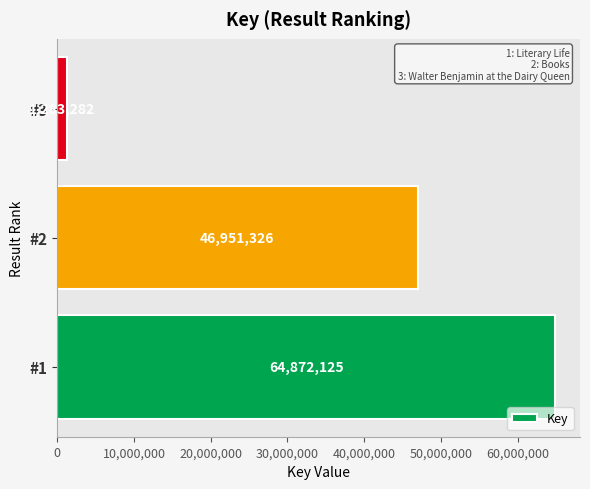

Count the values in the range 1283282 to 64872125.

3